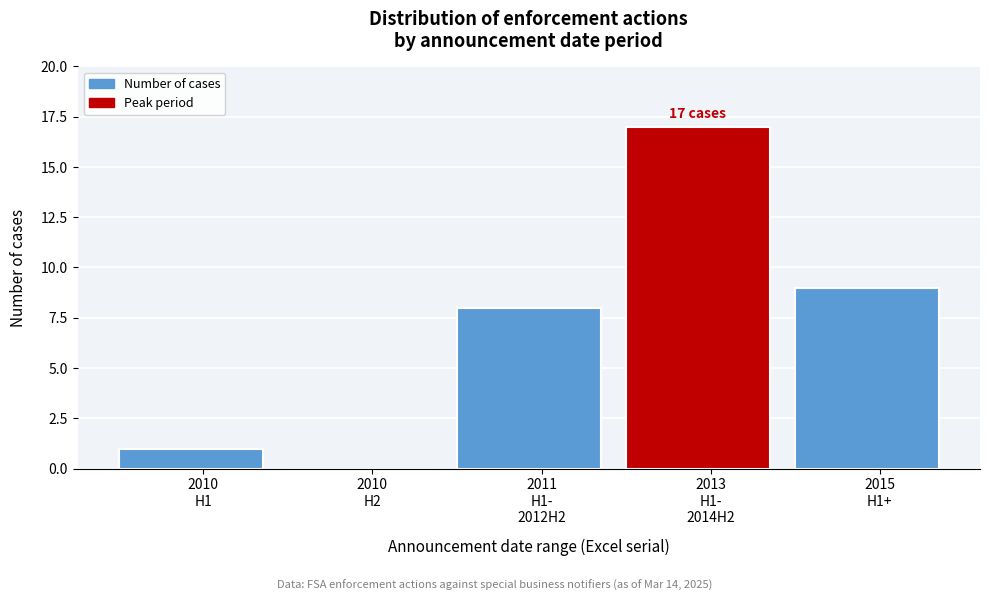

What is the sum of all values?

35